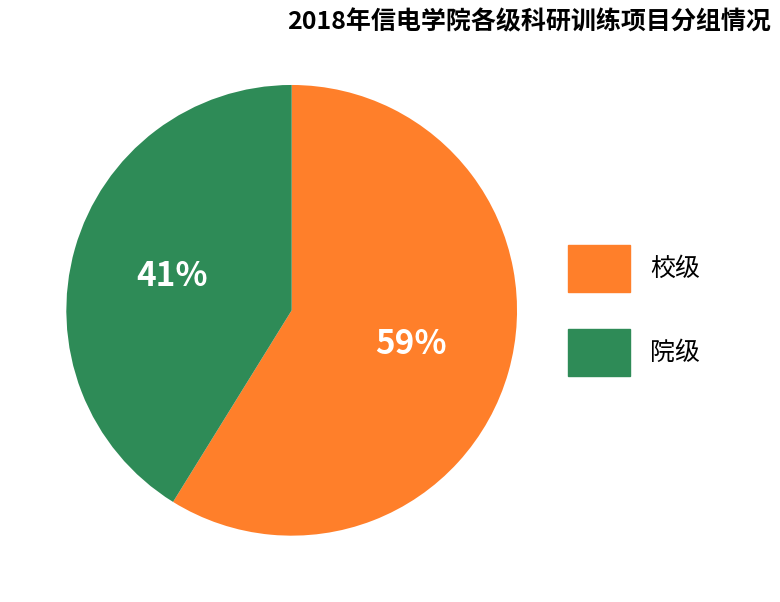

Between 院级 and 校级, which is larger?

校级